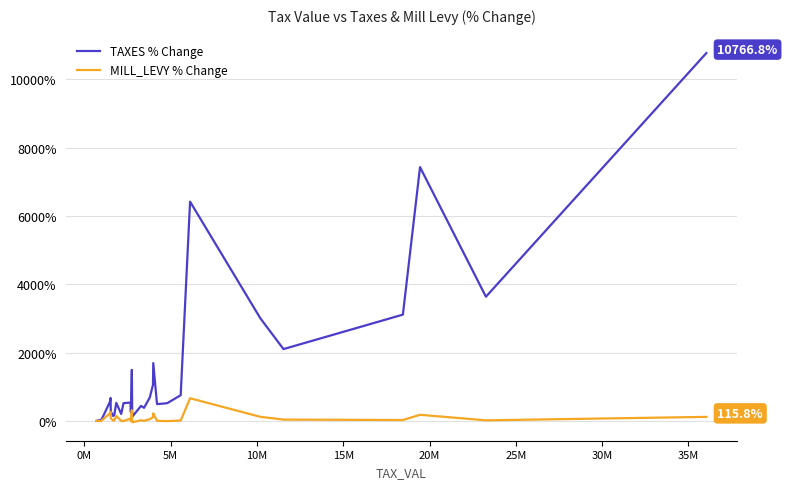

How many interior local peaks does the MILL_LEVY % Change series have?

8